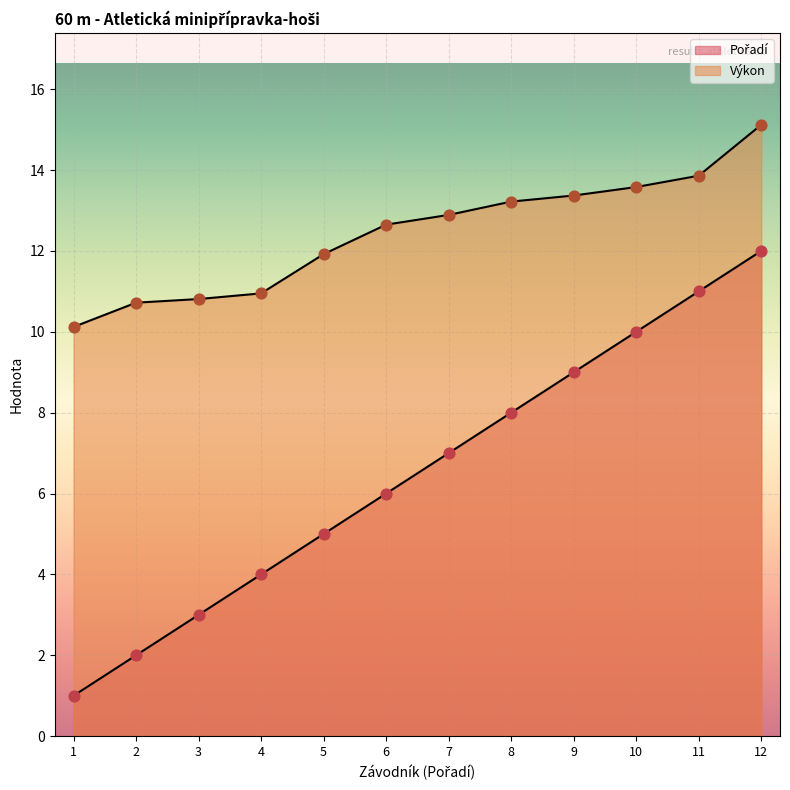

At how many categories does at least one series exceed 15?

1